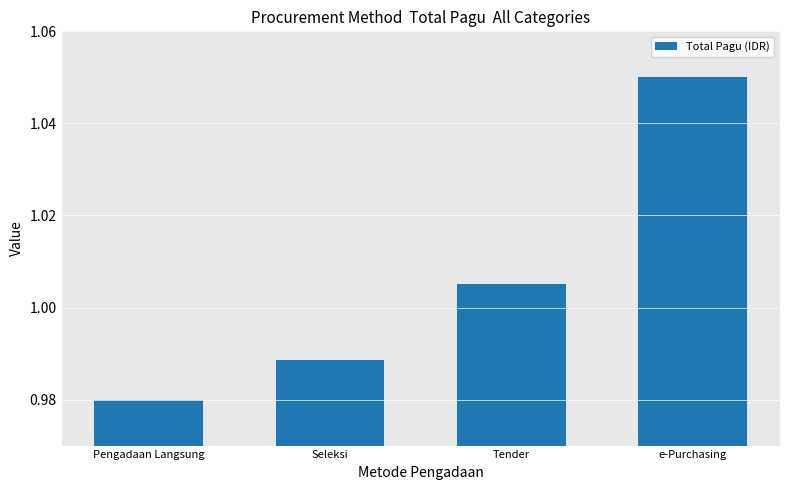

What is the difference between the values at e-Purchasing and Seleksi?

0.1